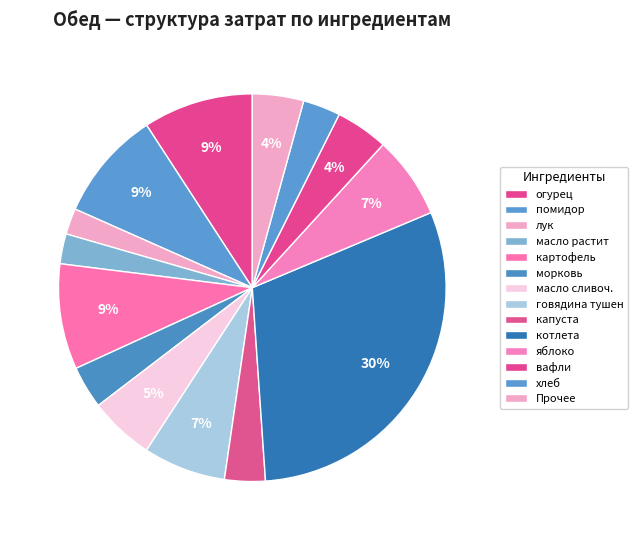

Count the number of slices in the pie.

14